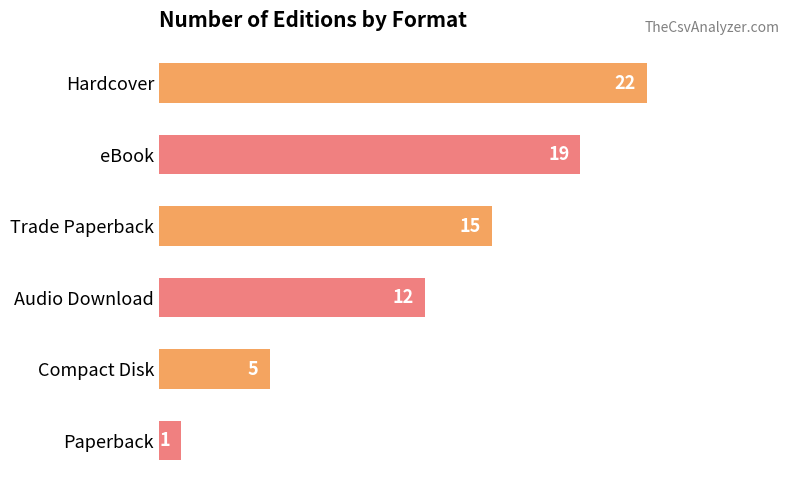

What is the difference between the second highest and second lowest values?

14